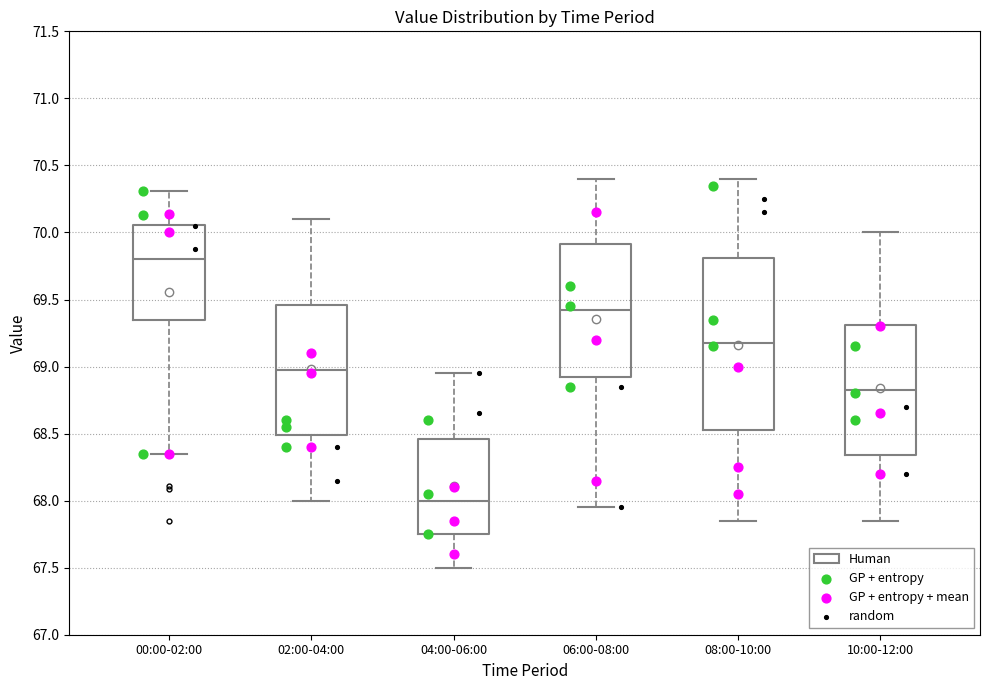

Which box has the lowest median line?

04:00-06:00